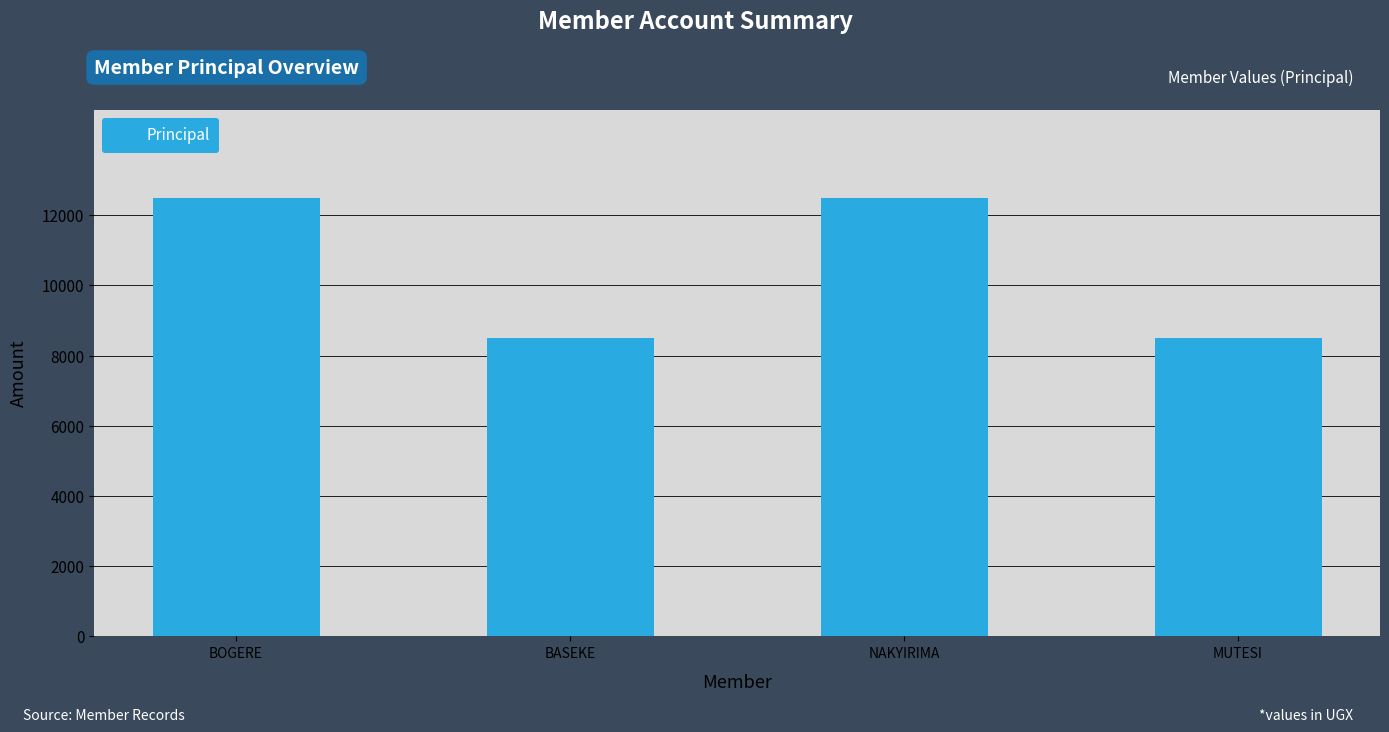

What is the change in value from BOGERE to BASEKE?

-4000